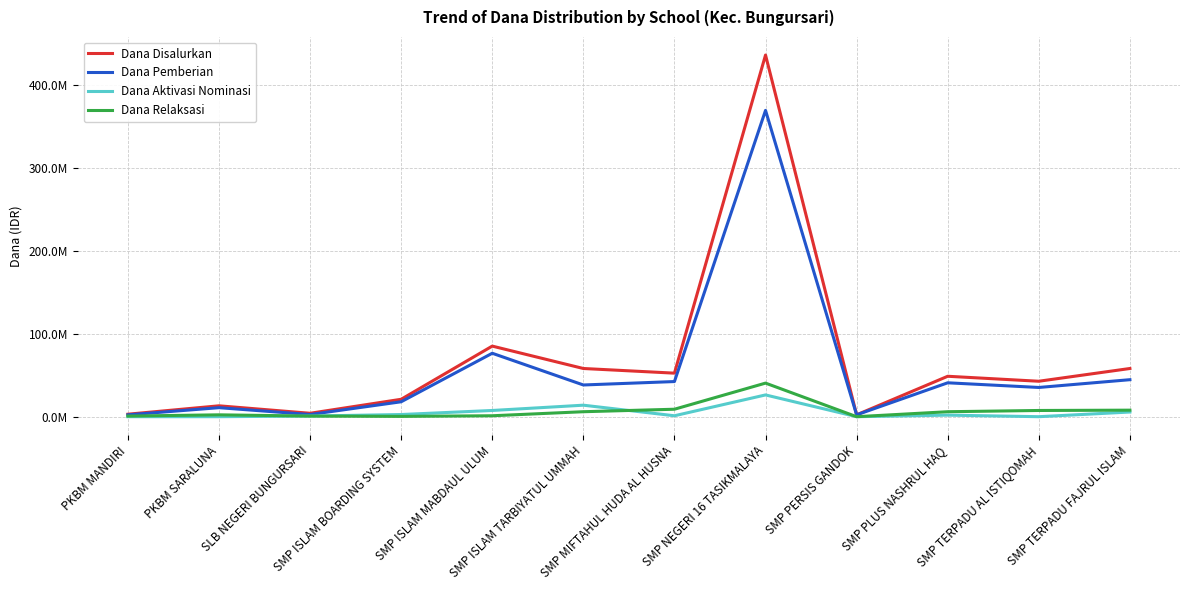

What are all the series names shown in the legend?

Dana Disalurkan, Dana Pemberian, Dana Aktivasi Nominasi, Dana Relaksasi